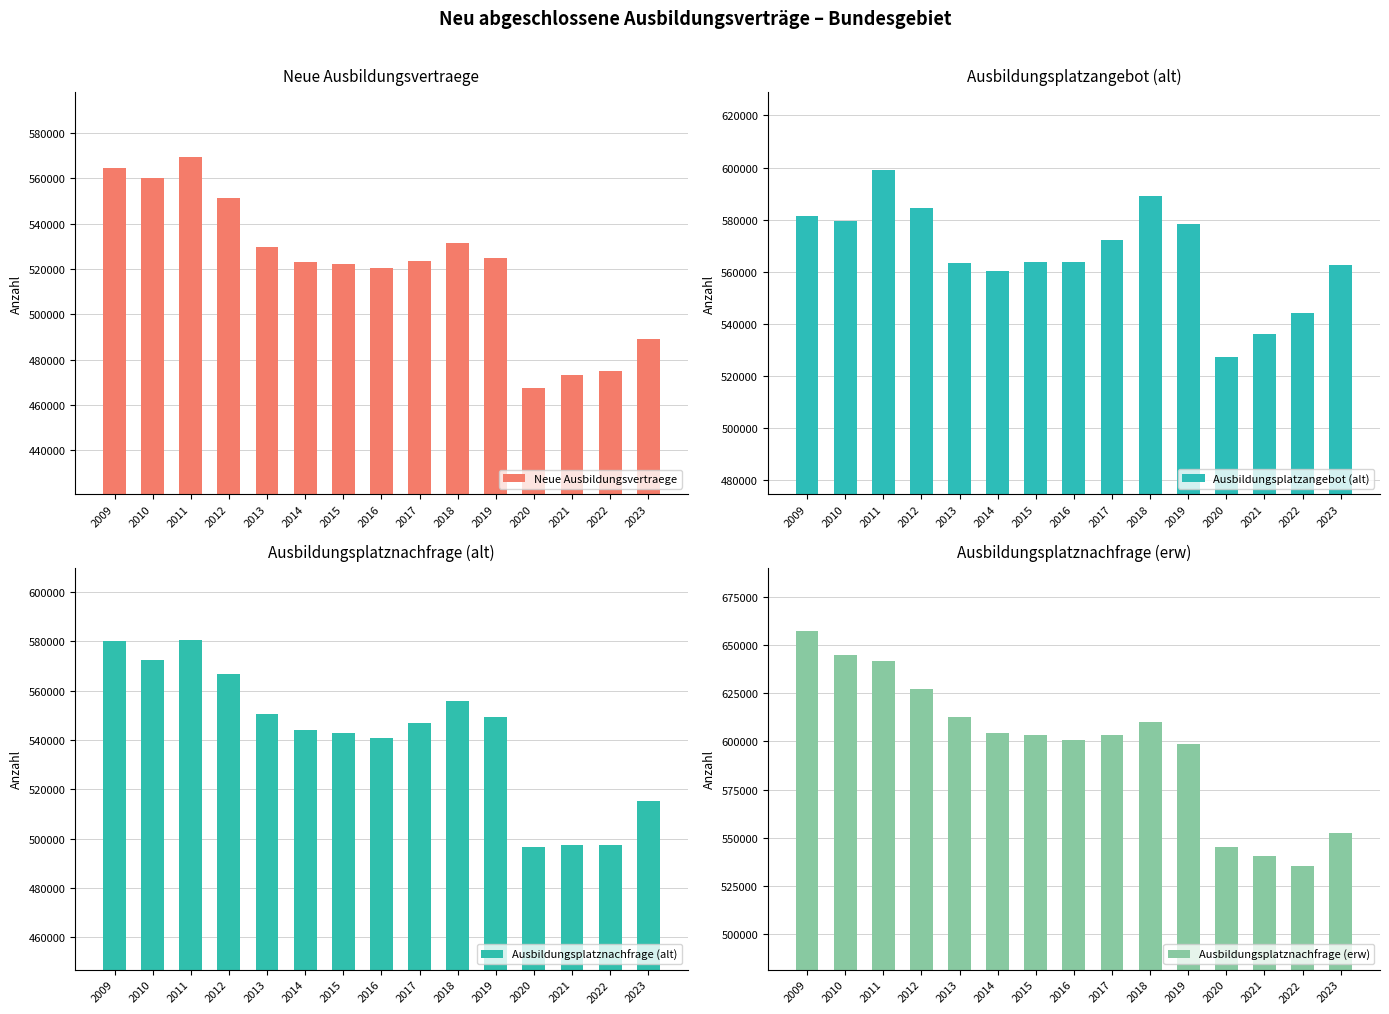

Which series has the largest total across all categories?

Ausbildungsplatznachfrage (erw)